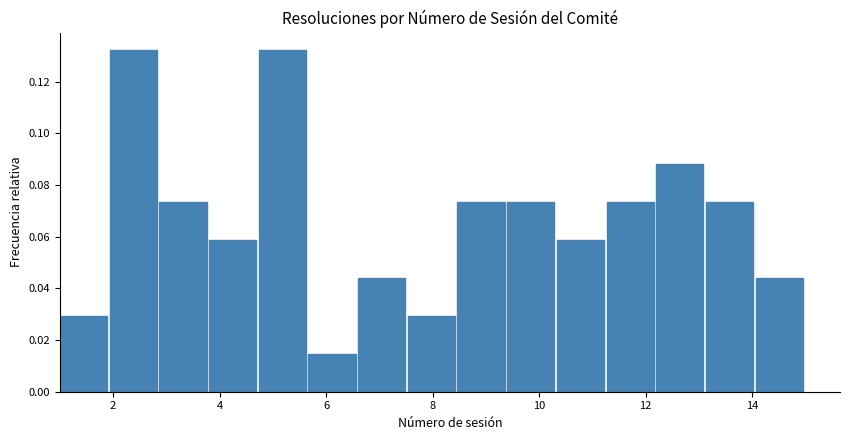

Reading left to right, transcribe this chart: for each bar, give the range it covers on the x-axis and its height. Neither the bar edges nor the heights are printed on the chart, so give them approximately, as read against the axes.

1.0 to 2.0: 0.030
2.0 to 2.8: 0.132
2.8 to 3.8: 0.074
3.8 to 4.8: 0.058
4.8 to 5.6: 0.132
5.6 to 6.6: 0.014
6.6 to 7.6: 0.044
7.6 to 8.4: 0.030
8.4 to 9.4: 0.074
9.4 to 10.4: 0.074
10.4 to 11.2: 0.058
11.2 to 12.2: 0.074
12.2 to 13.2: 0.088
13.2 to 14.0: 0.074
14.0 to 15.0: 0.044